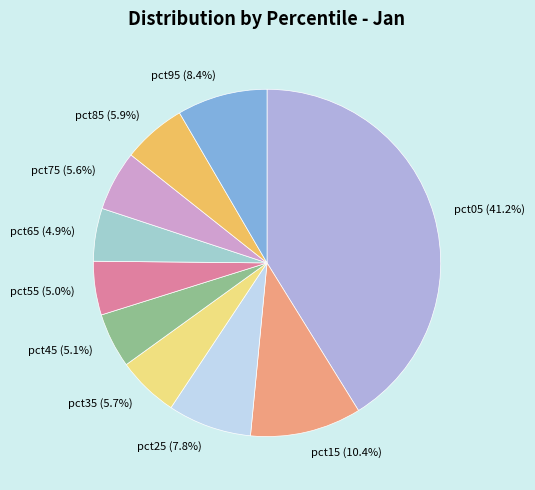

Which has a higher value, pct25 or pct75?

pct25